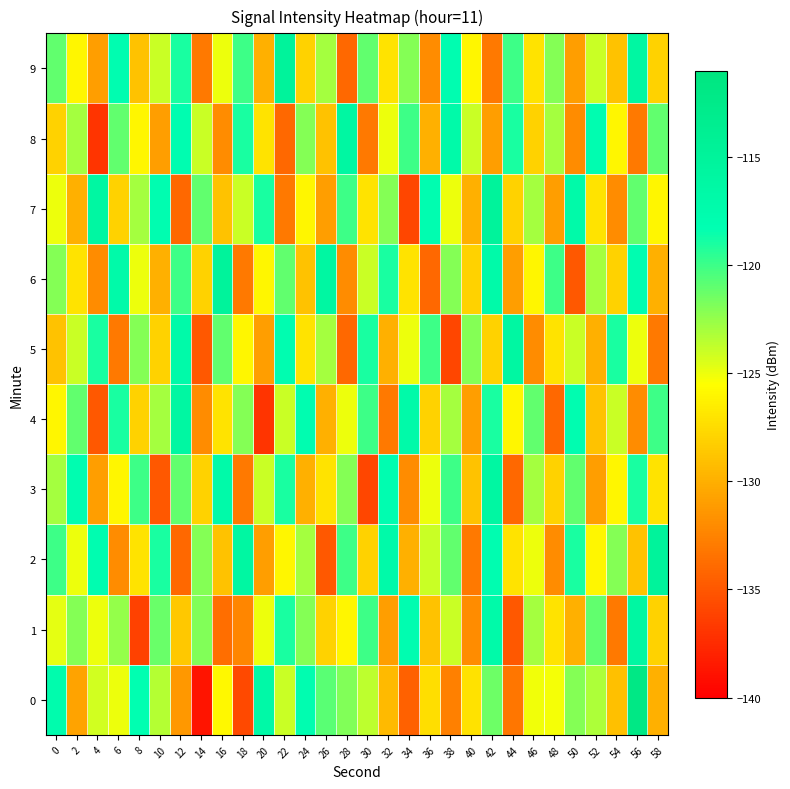

Reading left to right, list all the values displayed in this chart.

0: 0=-117.5	2=-130.7	4=-124.2	6=-125.0	8=-118.3	10=-123.5	12=-131.4	14=-138.8	16=-125.8	18=-135.7	20=-116.7	22=-123.9	24=-117.9	26=-120.8	28=-121.9	30=-123.6	32=-129.4	34=-134.3	36=-127.4	38=-132.7	40=-127.2	42=-121.4	44=-133.3	46=-125.1	48=-125.2	50=-122.0	52=-123.2	54=-129.0	56=-111.9	58=-130.0
1: 0=-124.8	2=-122.0	4=-125.0	6=-122.5	8=-136.3	10=-121.3	12=-128.7	14=-121.9	16=-133.7	18=-132.3	20=-125.0	22=-119.0	24=-122.0	26=-128.0	28=-126.0	30=-120.0	32=-131.0	34=-118.0	36=-129.0	38=-124.0	40=-132.0	42=-117.0	44=-135.0	46=-123.0	48=-127.0	50=-130.0	52=-121.0	54=-133.0	56=-116.0	58=-128.0
2: 0=-120.0	2=-125.0	4=-118.0	6=-132.0	8=-127.0	10=-119.0	12=-134.0	14=-122.0	16=-129.0	18=-116.0	20=-131.0	22=-126.0	24=-123.0	26=-135.0	28=-120.0	30=-128.0	32=-117.0	34=-130.0	36=-124.0	38=-121.0	40=-133.0	42=-118.0	44=-127.0	46=-125.0	48=-132.0	50=-119.0	52=-126.0	54=-122.0	56=-129.0	58=-115.0
3: 0=-123.0	2=-118.0	4=-131.0	6=-126.0	8=-120.0	10=-135.0	12=-121.0	14=-128.0	16=-117.0	18=-133.0	20=-124.0	22=-119.0	24=-130.0	26=-127.0	28=-122.0	30=-136.0	32=-118.0	34=-132.0	36=-125.0	38=-120.0	40=-129.0	42=-116.0	44=-134.0	46=-123.0	48=-128.0	50=-121.0	52=-131.0	54=-126.0	56=-119.0	58=-127.0
4: 0=-126.0	2=-121.0	4=-135.0	6=-119.0	8=-128.0	10=-123.0	12=-116.0	14=-132.0	16=-127.0	18=-122.0	20=-137.0	22=-124.0	24=-118.0	26=-130.0	28=-125.0	30=-120.0	32=-133.0	34=-117.0	36=-128.0	38=-123.0	40=-131.0	42=-119.0	44=-126.0	46=-121.0	48=-134.0	50=-118.0	52=-129.0	54=-124.0	56=-132.0	58=-120.0
5: 0=-129.0	2=-124.0	4=-119.0	6=-133.0	8=-122.0	10=-128.0	12=-117.0	14=-135.0	16=-121.0	18=-126.0	20=-131.0	22=-118.0	24=-127.0	26=-123.0	28=-134.0	30=-119.0	32=-130.0	34=-125.0	36=-120.0	38=-136.0	40=-122.0	42=-128.0	44=-116.0	46=-132.0	48=-127.0	50=-124.0	52=-130.0	54=-119.0	56=-125.0	58=-133.0
6: 0=-122.0	2=-127.0	4=-132.0	6=-117.0	8=-125.0	10=-130.0	12=-120.0	14=-128.0	16=-115.0	18=-133.0	20=-126.0	22=-121.0	24=-129.0	26=-116.0	28=-132.0	30=-124.0	32=-119.0	34=-127.0	36=-134.0	38=-122.0	40=-128.0	42=-117.0	44=-131.0	46=-126.0	48=-120.0	50=-135.0	52=-123.0	54=-128.0	56=-118.0	58=-130.0
7: 0=-125.0	2=-130.0	4=-116.0	6=-128.0	8=-123.0	10=-118.0	12=-134.0	14=-121.0	16=-129.0	18=-124.0	20=-119.0	22=-133.0	24=-126.0	26=-131.0	28=-120.0	30=-127.0	32=-122.0	34=-136.0	36=-118.0	38=-125.0	40=-130.0	42=-115.0	44=-128.0	46=-123.0	48=-131.0	50=-117.0	52=-127.0	54=-132.0	56=-121.0	58=-126.0
8: 0=-128.0	2=-123.0	4=-137.0	6=-121.0	8=-126.0	10=-131.0	12=-118.0	14=-124.0	16=-132.0	18=-119.0	20=-127.0	22=-134.0	24=-122.0	26=-129.0	28=-116.0	30=-133.0	32=-125.0	34=-120.0	36=-130.0	38=-117.0	40=-124.0	42=-131.0	44=-119.0	46=-128.0	48=-123.0	50=-132.0	52=-118.0	54=-126.0	56=-133.0	58=-121.0
9: 0=-121.0	2=-126.0	4=-131.0	6=-118.0	8=-129.0	10=-124.0	12=-119.0	14=-133.0	16=-125.0	18=-120.0	20=-130.0	22=-115.0	24=-128.0	26=-123.0	28=-134.0	30=-121.0	32=-127.0	34=-122.0	36=-132.0	38=-118.0	40=-126.0	42=-133.0	44=-120.0	46=-127.0	48=-122.0	50=-131.0	52=-124.0	54=-129.0	56=-116.0	58=-128.0